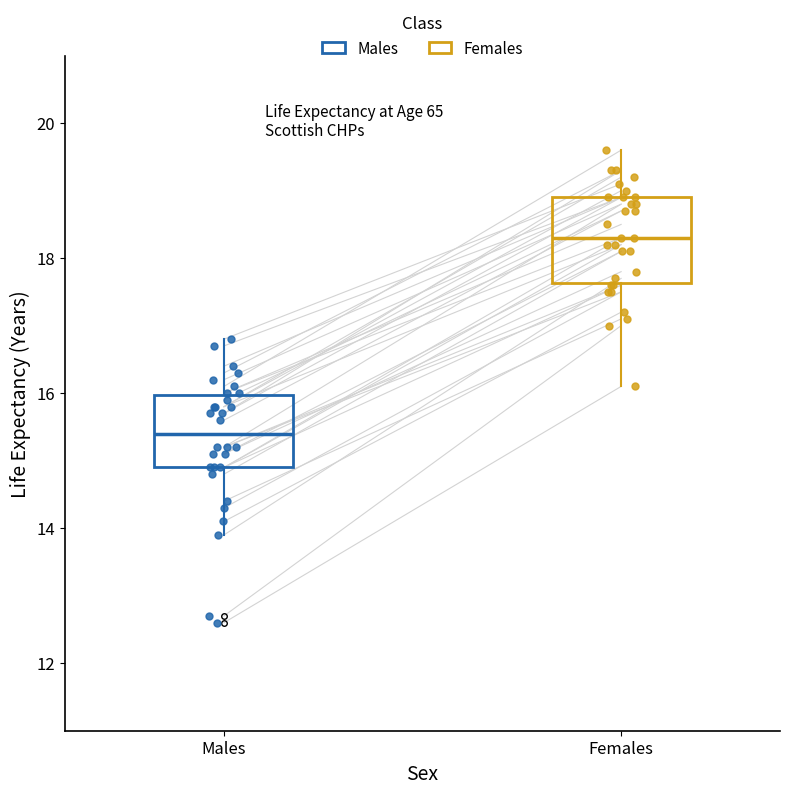

Where is the upper edge of the box for Females on the y-axis? The values are not printed on the chart, so give them approximately, as read against the axis.

19.0